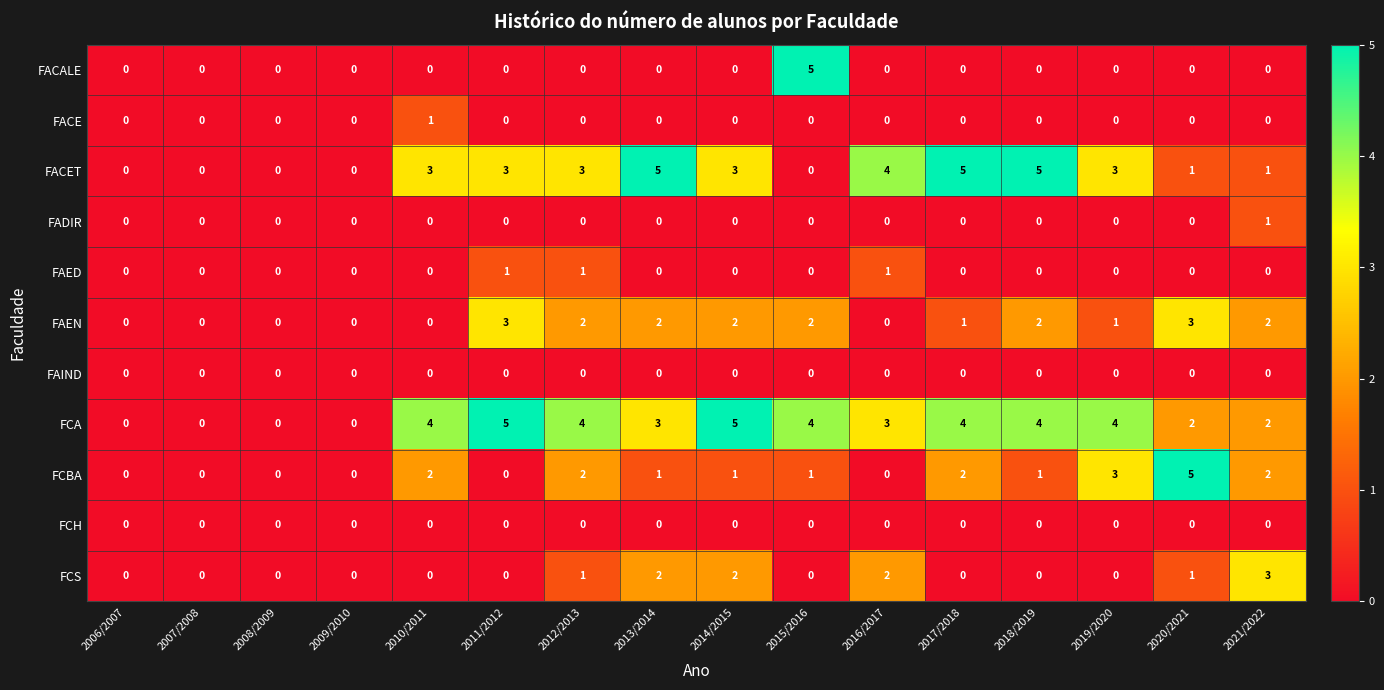

How many FACET values are between 0 and 4?

13